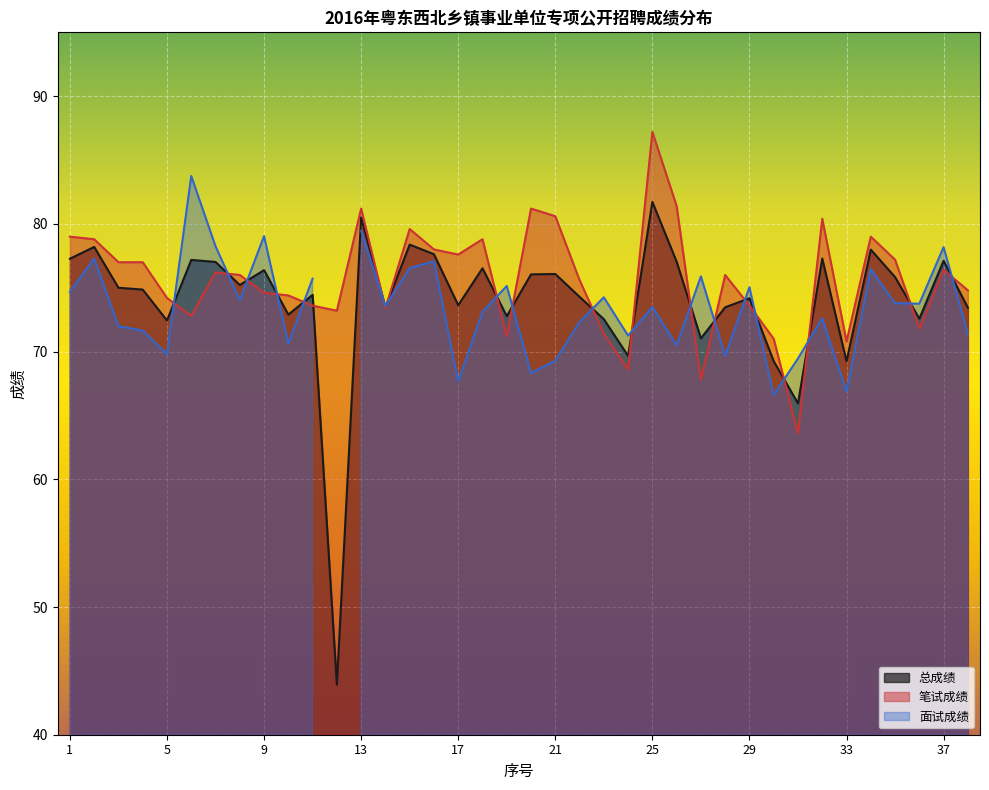

The 笔试成绩 series shows 113.5 at 25. True or false?

False